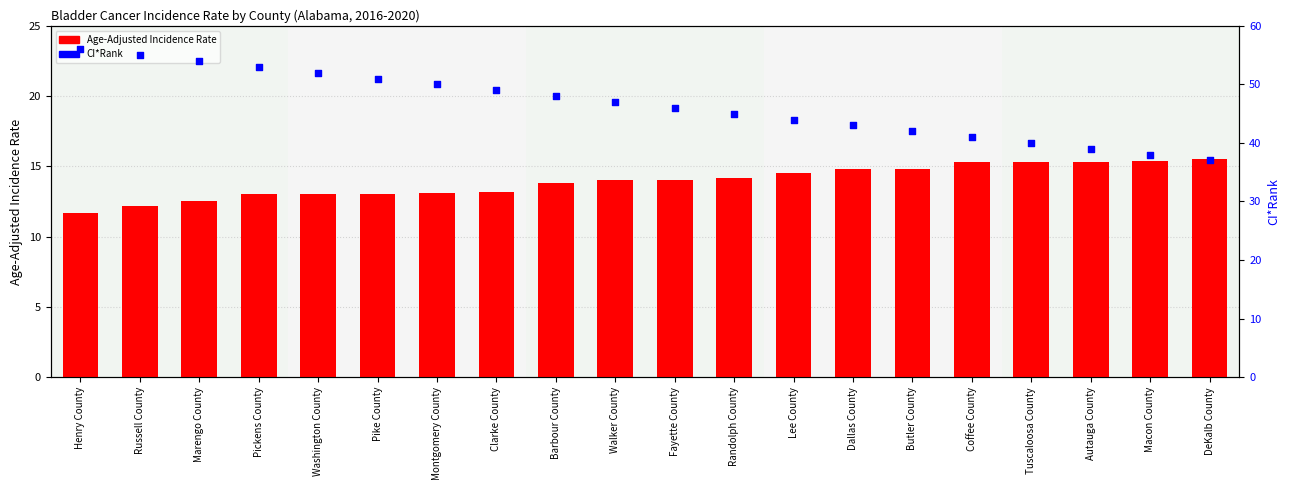

Which series reaches the minimum Y coordinate?

Age-Adjusted Incidence Rate